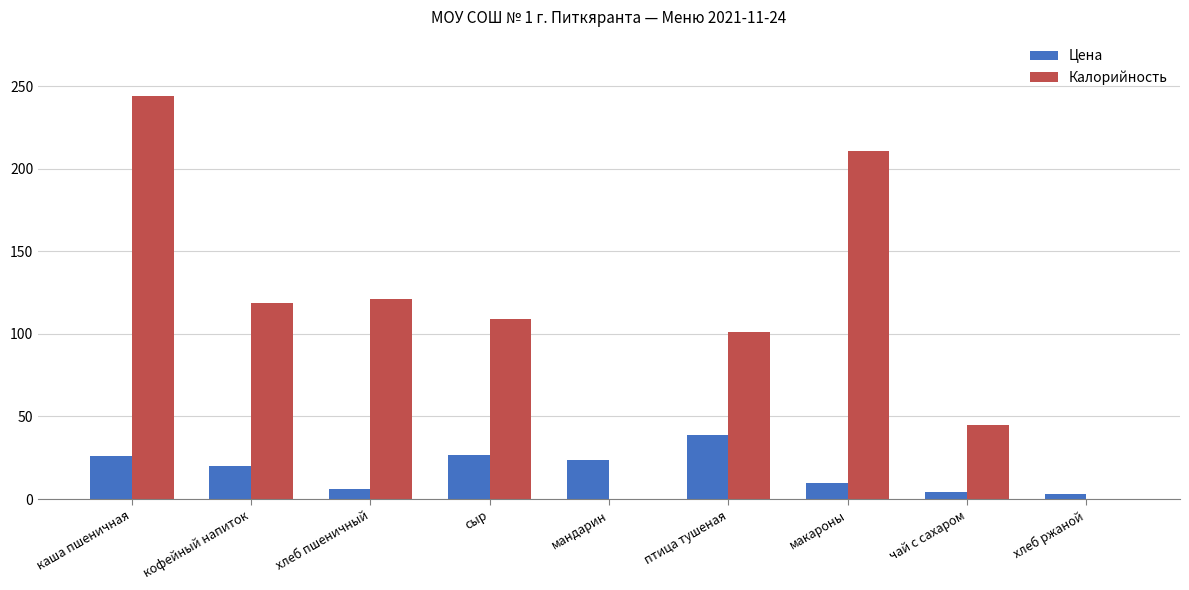

What is the sum of all Цена values?

158.4